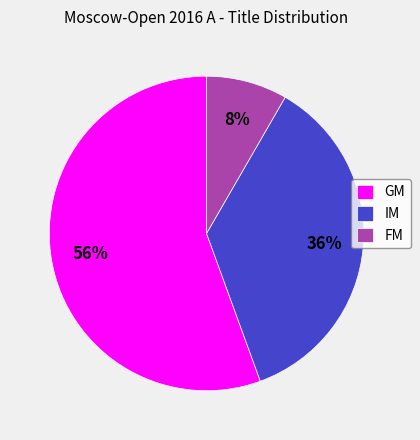

Count the number of slices in the pie.

3